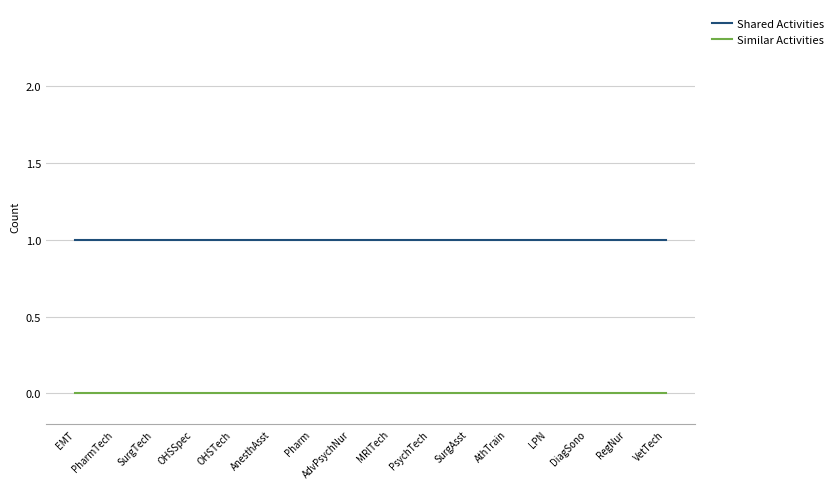

At Pharm, list the series in order from smallest to largest.

Similar Activities, Shared Activities